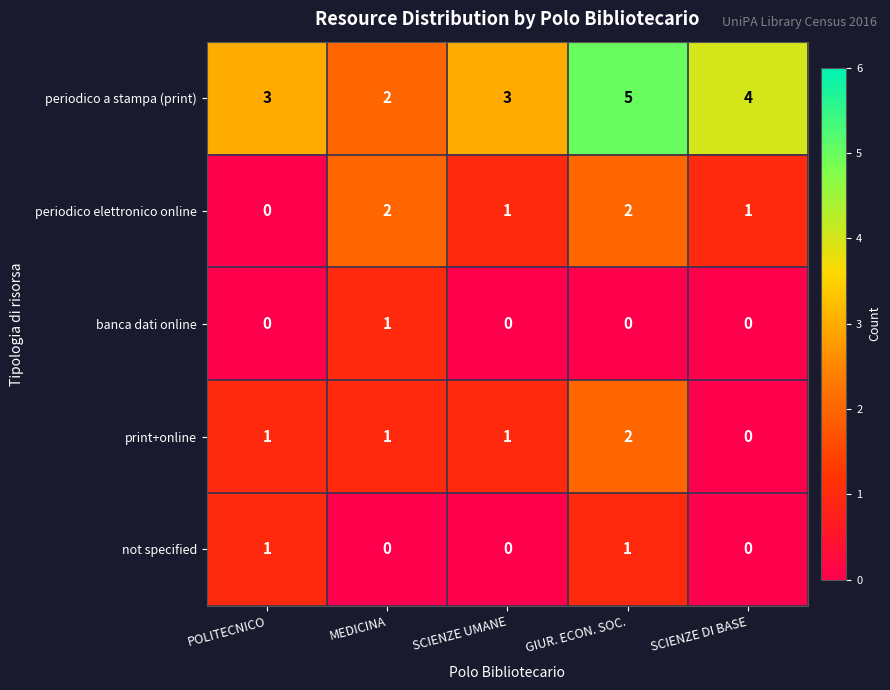

What is the sum of the periodico a stampa (print) values at POLITECNICO and SCIENZE DI BASE?

7